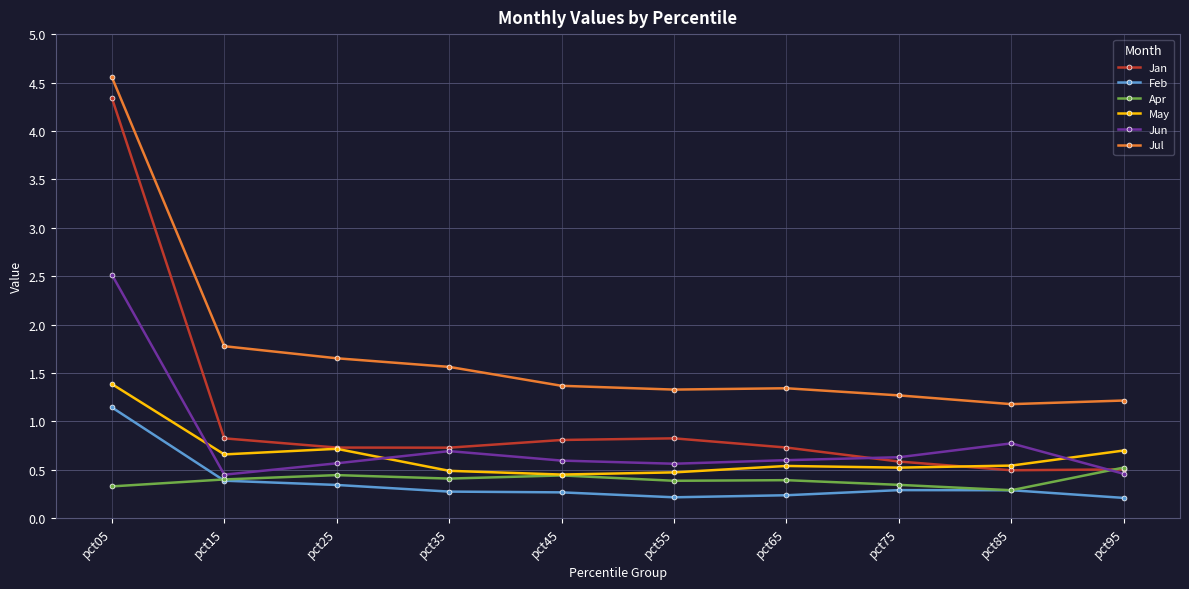

Which series has the largest total across all categories?

Jul